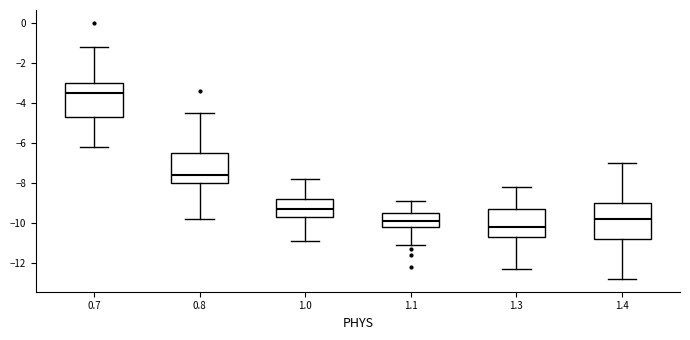

Which box has the highest median line?

0.7